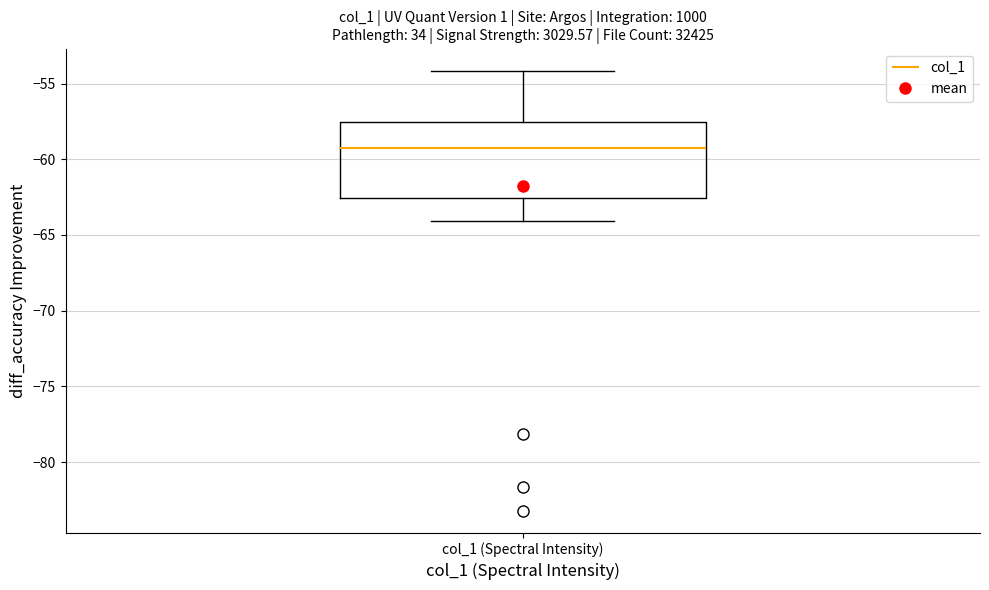

Read this box plot against the y-axis: the position of the median line, the range covered by the box, and the ends of both whiskers. The values are not printed on the chart, so give them approximately, as read against the axis.

median -59.5, box -62.5 to -57.5, whiskers -64.0 to -54.0